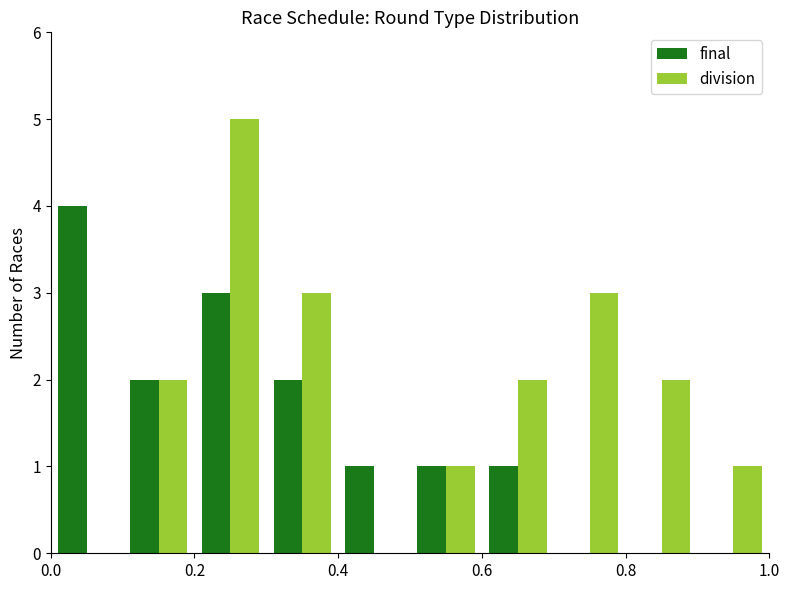

Which series has the largest total across all categories?

division